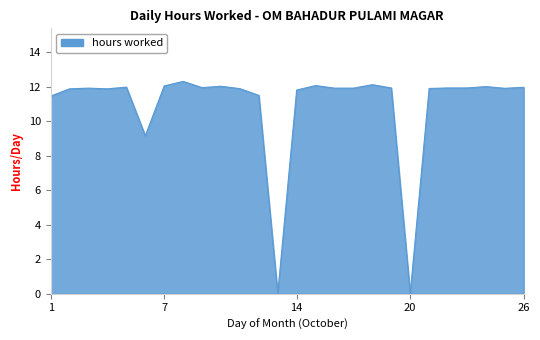

What is the greatest value displayed?

12.3